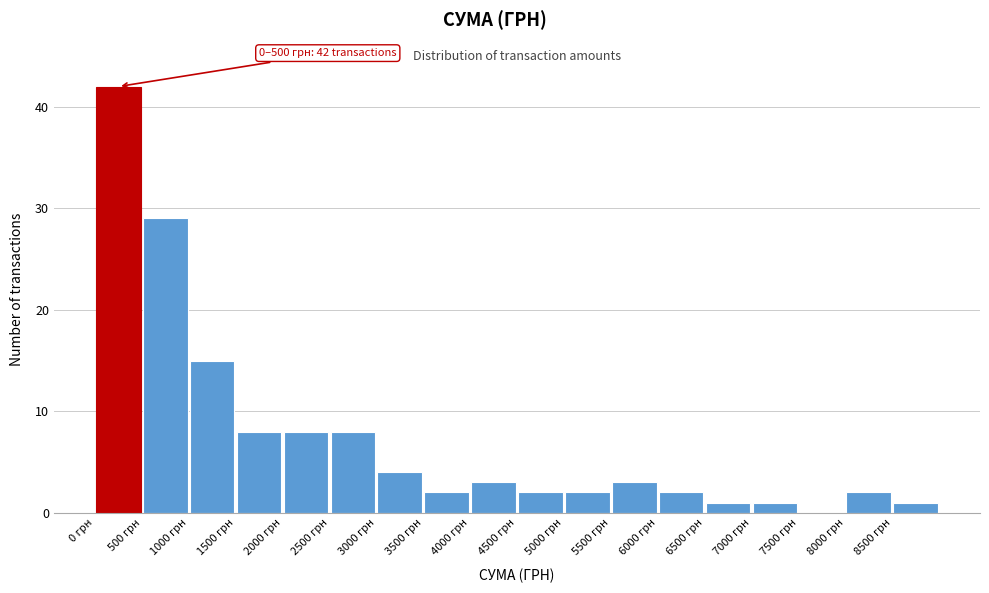

Which range on the x-axis has the tallest bar?

0 to 500